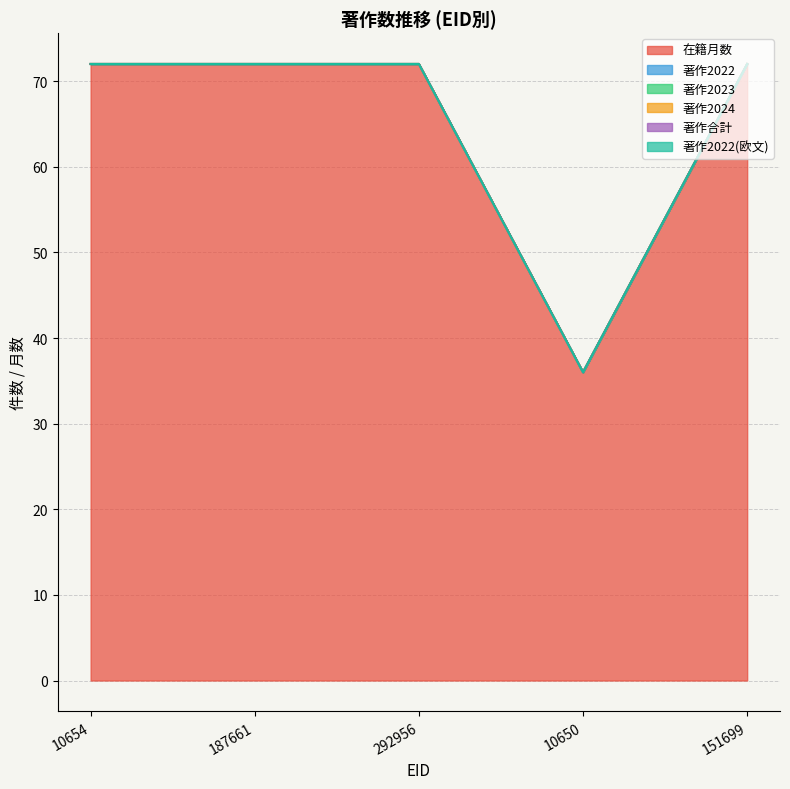

What is the sum of all 在籍月数 values?

324